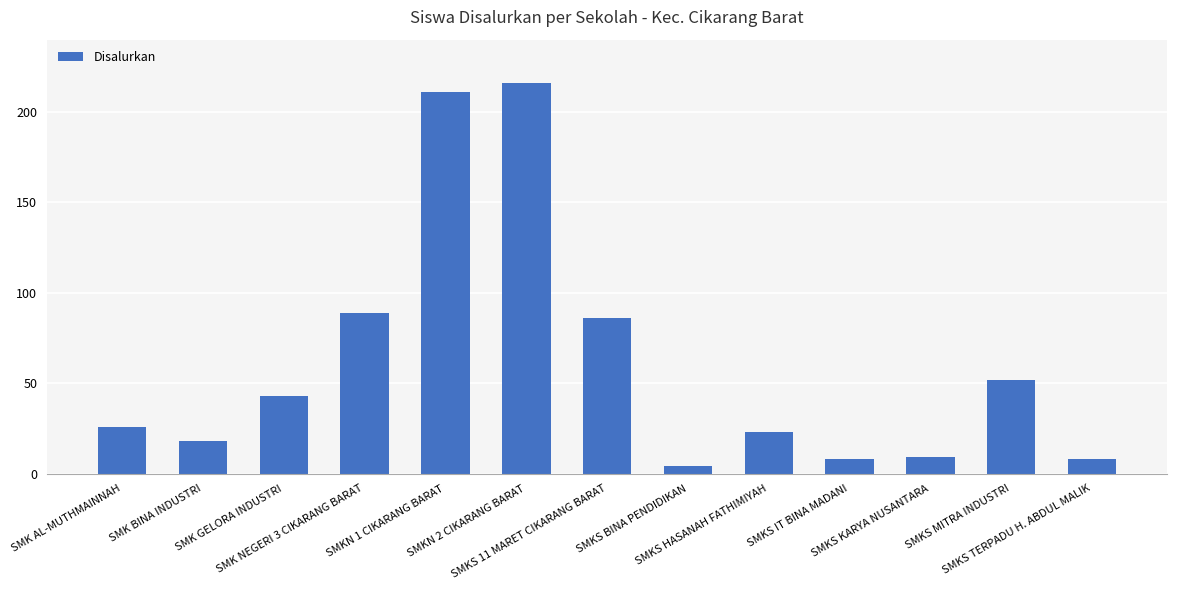

What is the sum of all values?

793